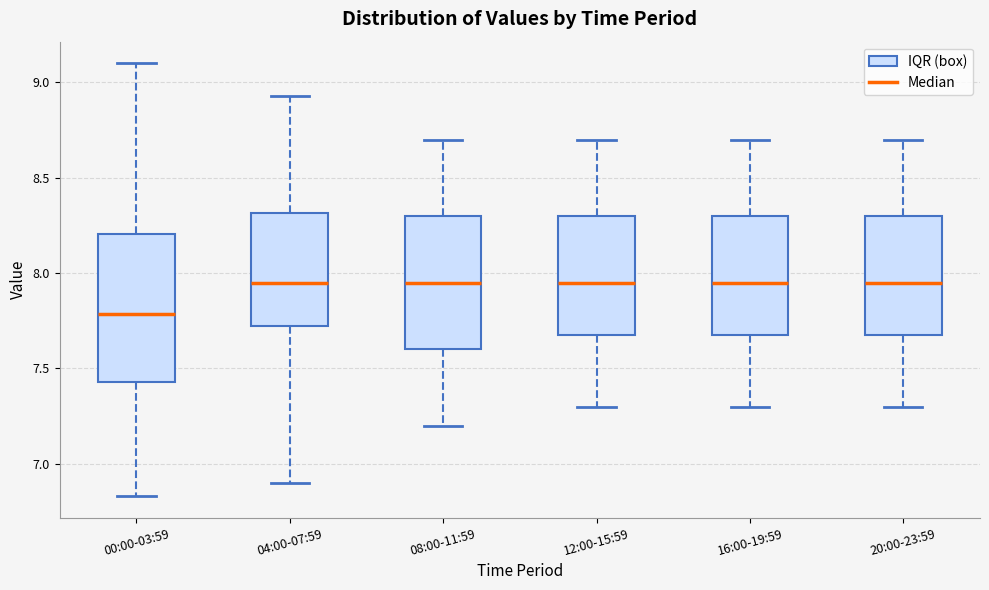

Where is the upper edge of the box for 12:00-15:59 on the y-axis? The values are not printed on the chart, so give them approximately, as read against the axis.

8.30